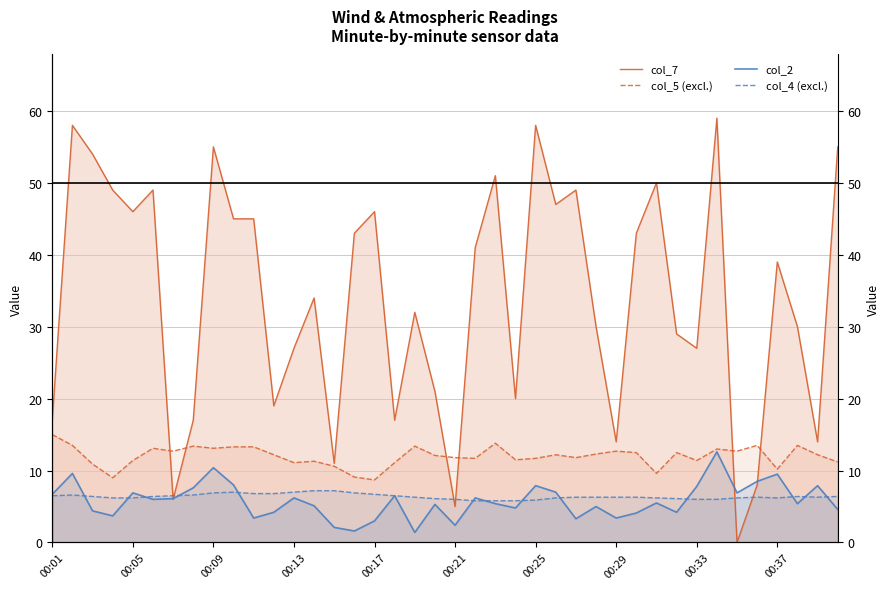

What is the difference between the maximum and minimum values in the col_4 (excl.) series?

1.4